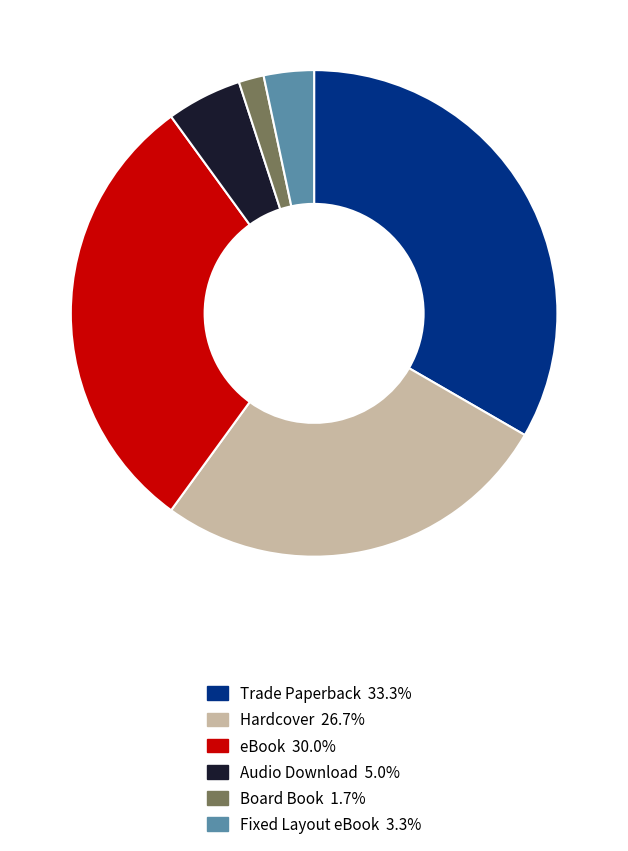

Is there a majority slice in this chart?

No